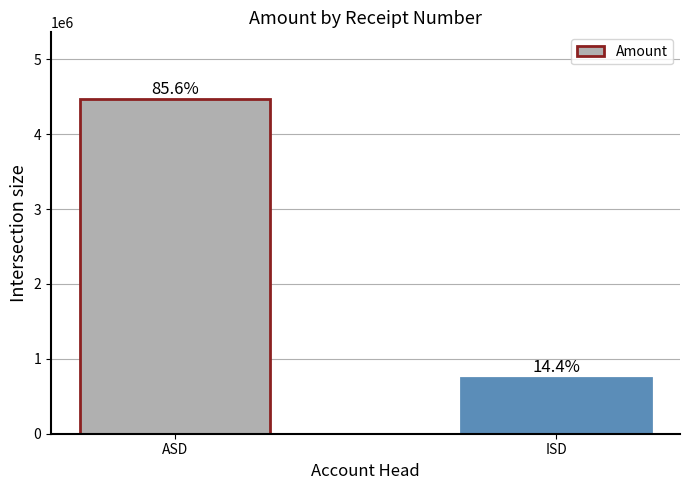

The value at ISD is 152980. True or false?

False